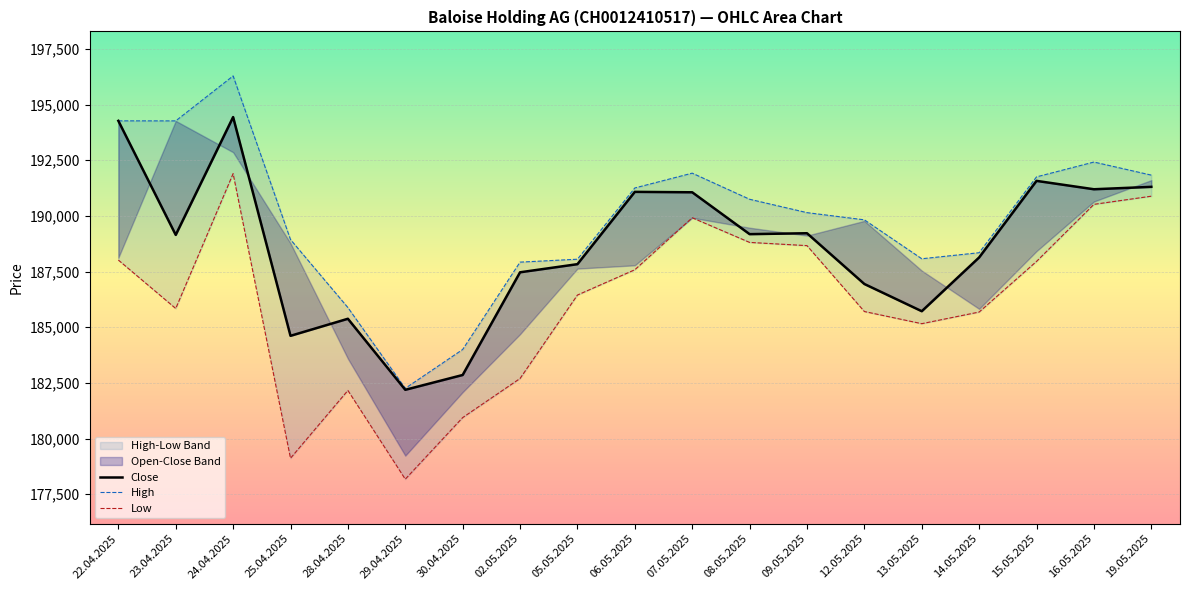

In Low, how many points are lower than both neighbors (excluding endpoints)?

4